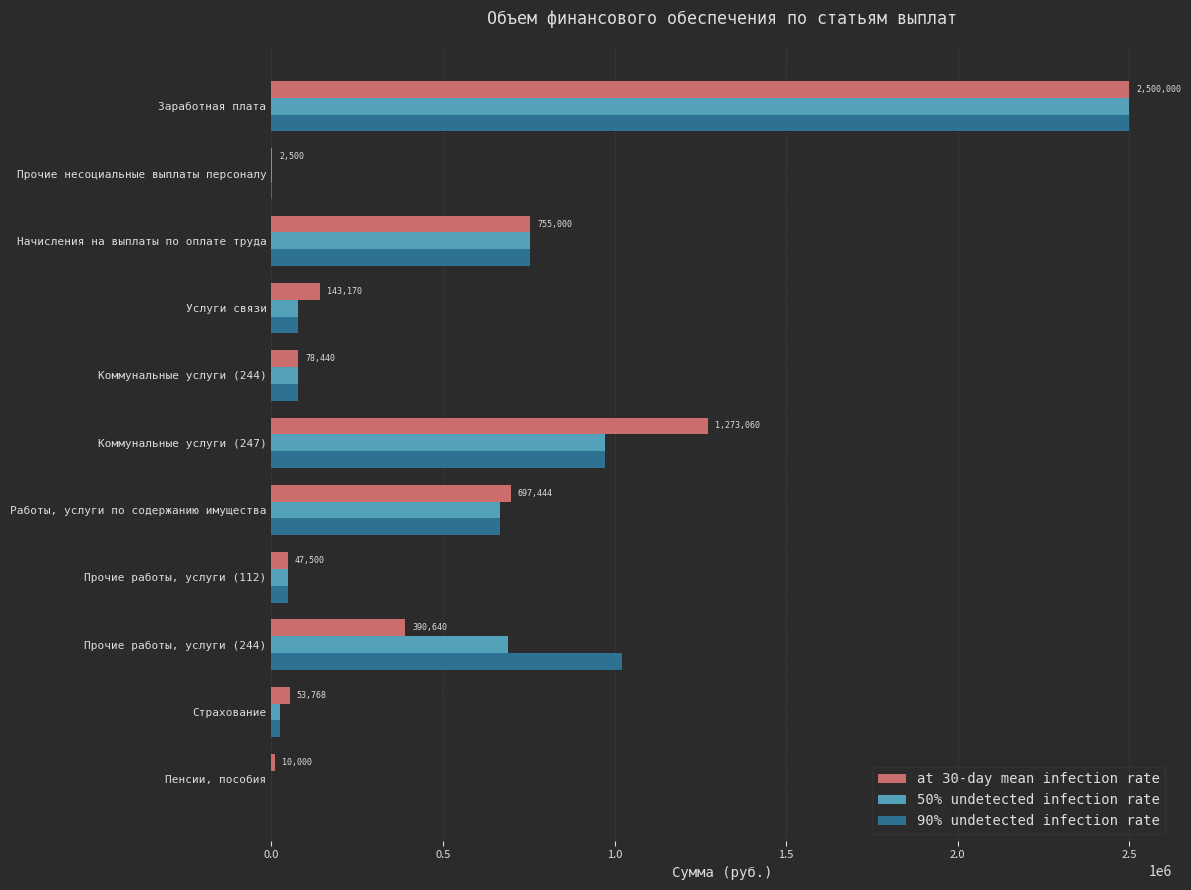

What is the sum of all 50% undetected infection rate values?

5815540.0